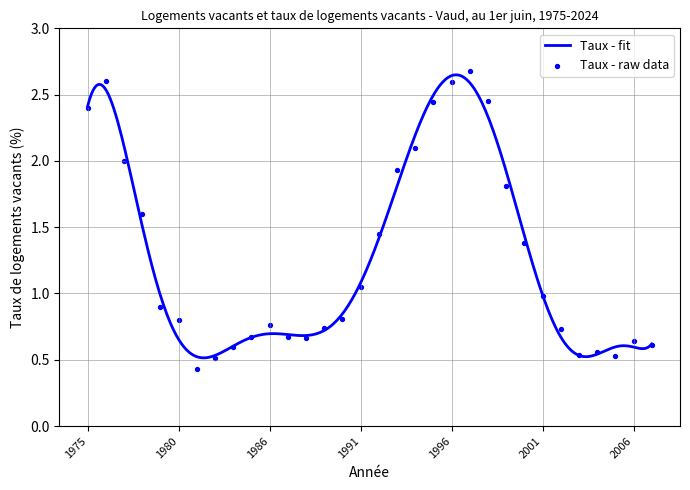

Between 2001 and 1975, which is larger?

1975